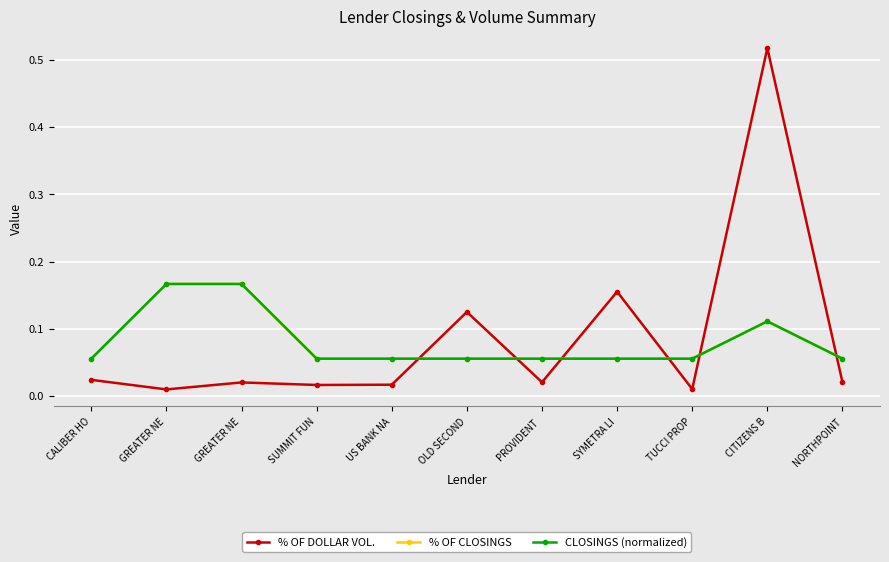

True or false: % OF DOLLAR VOL. has more than 2 interior local peaks.

True